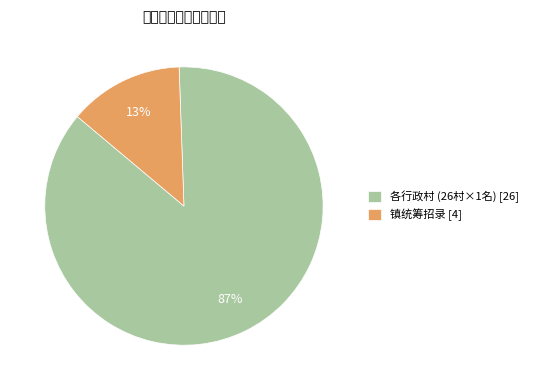

Which category has the biggest portion of the pie?

各行政村 (26村×1名) [26]